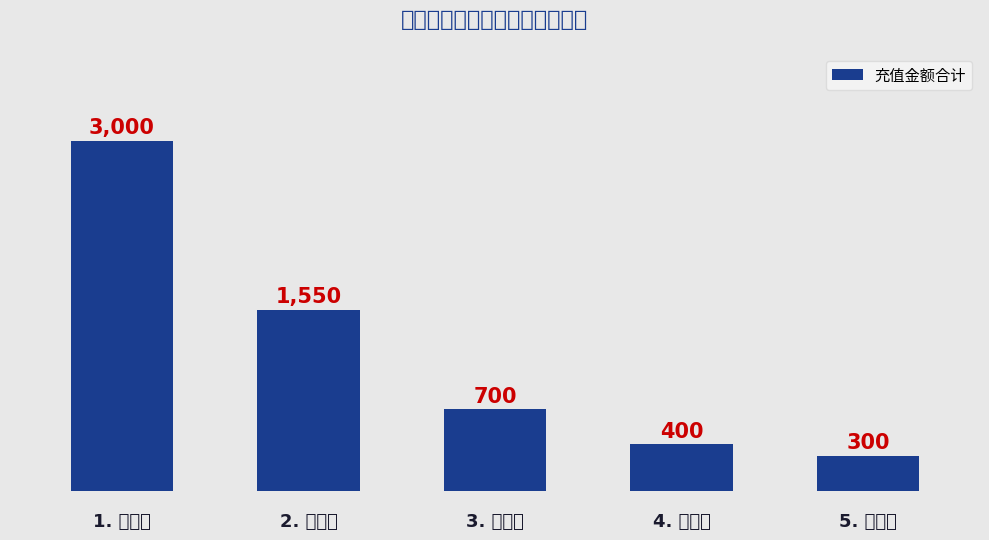

What is the greatest value displayed?

3000